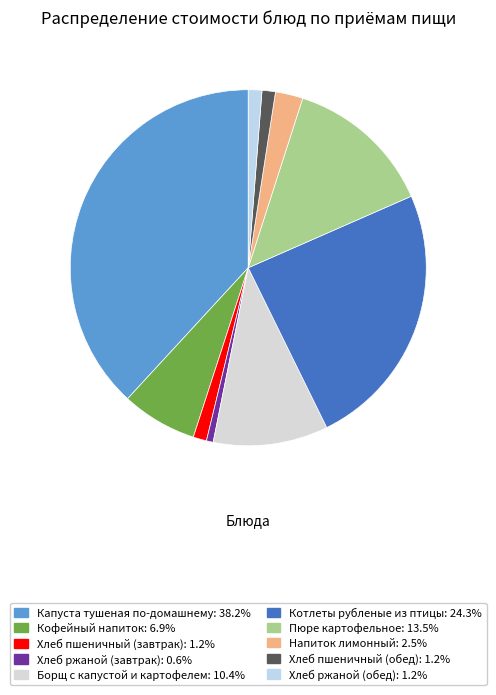

To the nearest percent, what is the combined percentage of Хлеб ржаной (обед) and Хлеб пшеничный (завтрак)?

2%